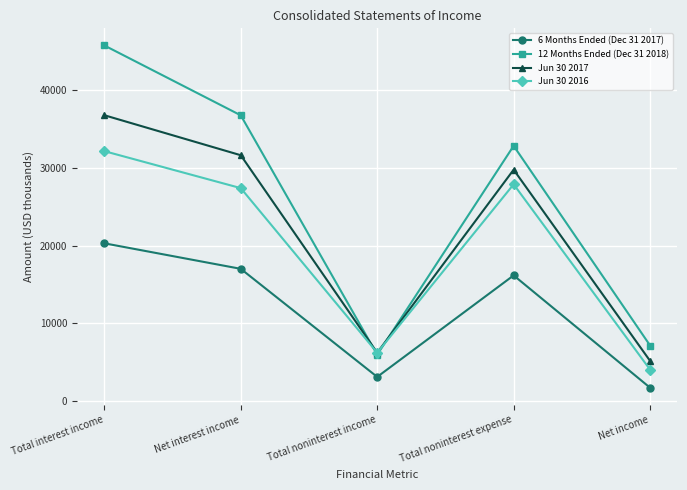

At which label does 12 Months Ended (Dec 31 2018) reach its peak?

Total interest income